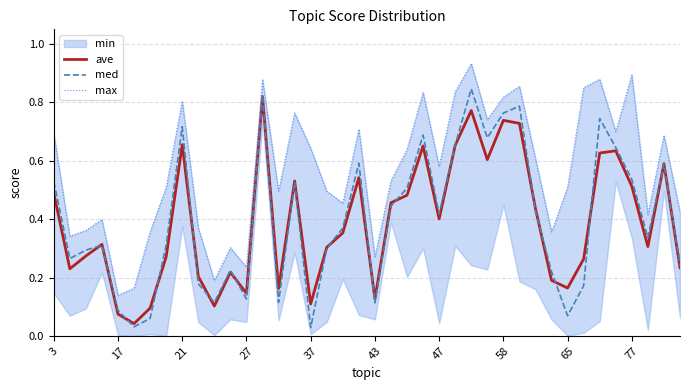

Is this an area chart (filled region under the line)?

No